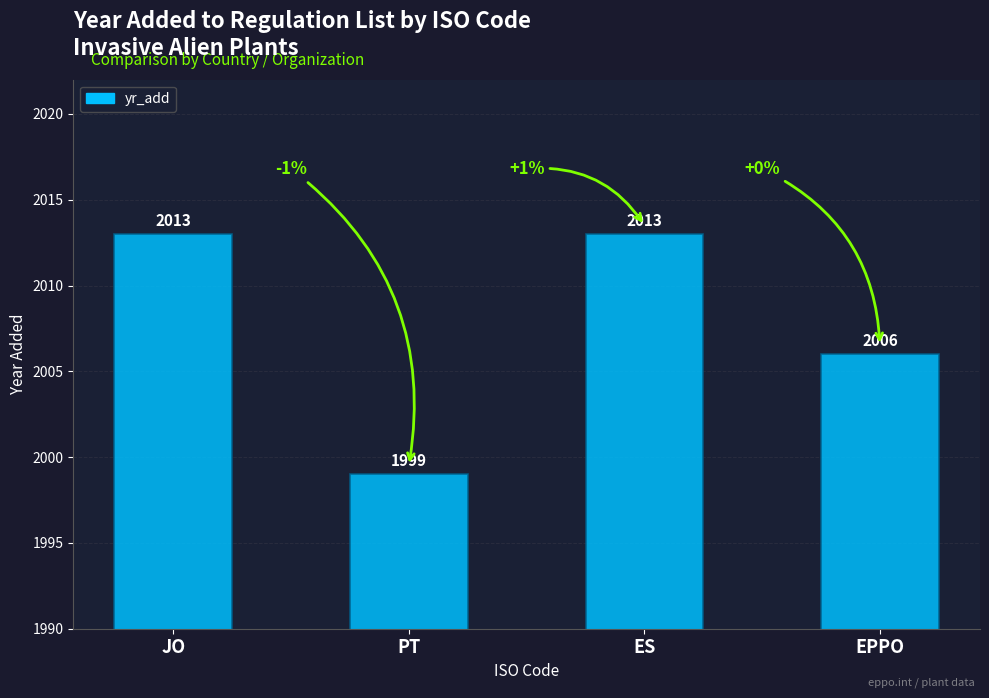

What is the change in value from JO to PT?

-14